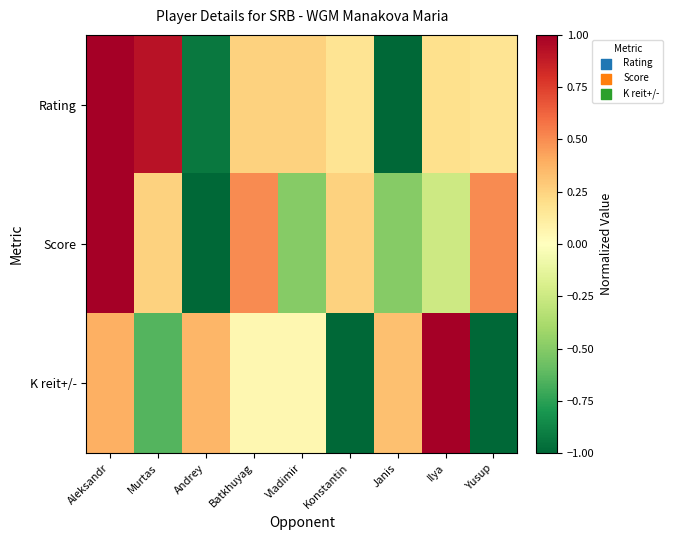

Which series has the largest range (max minus min)?

Rating